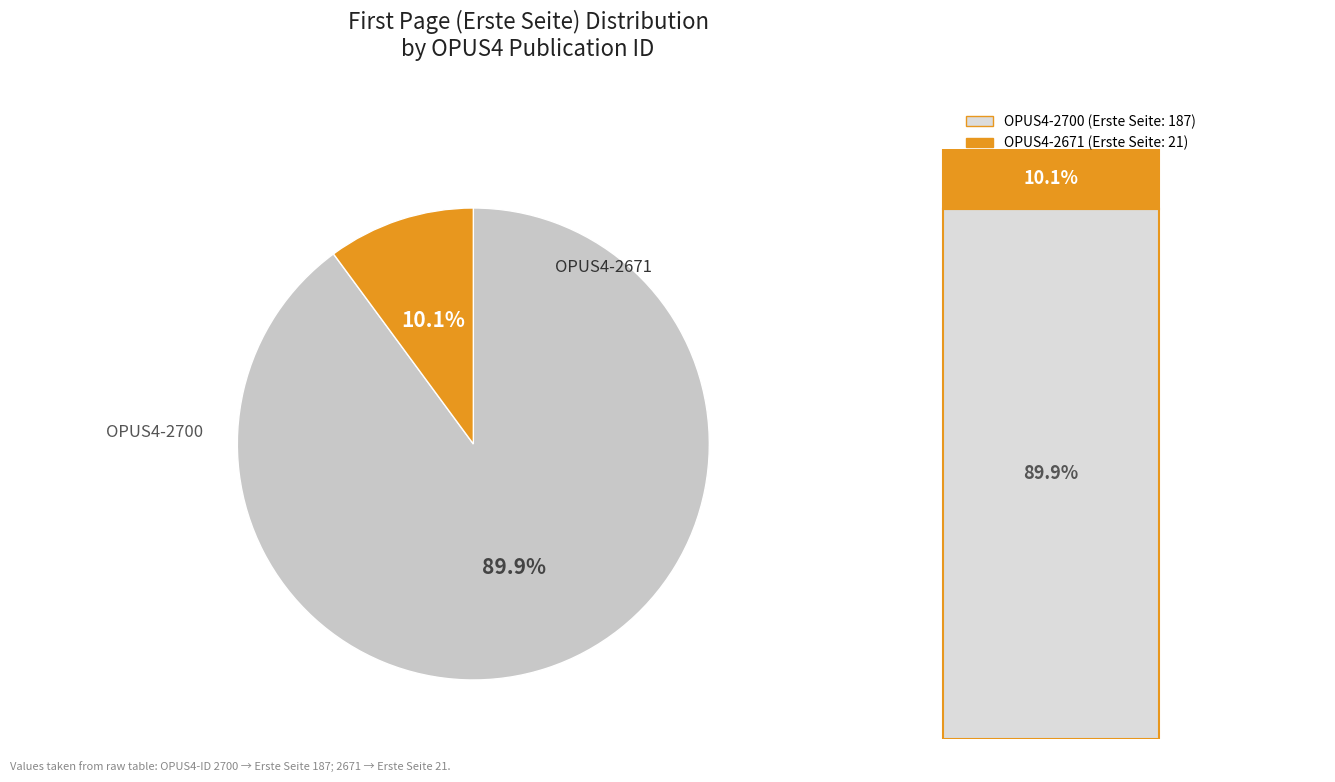

Which slice is the smallest?

2671